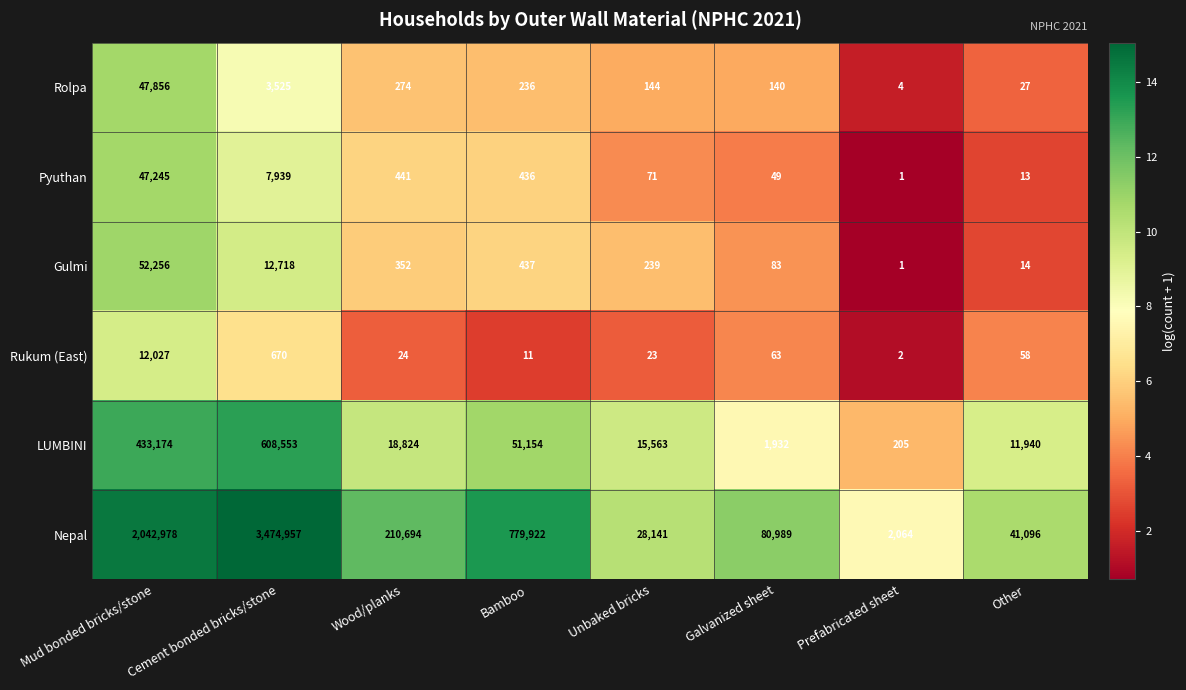

At which category is the sum across all series the highest?

Cement bonded bricks/stone